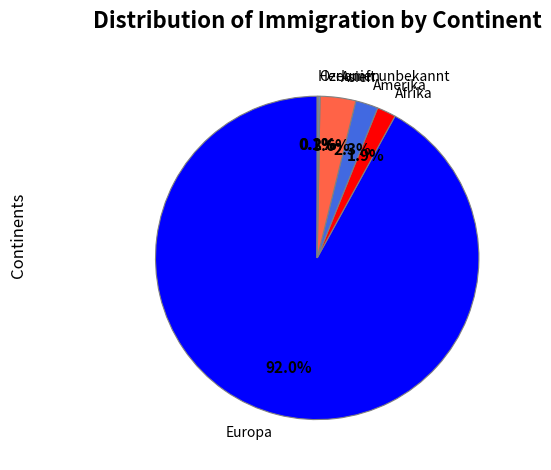

How much of the chart is everything except Asien?

96.4%